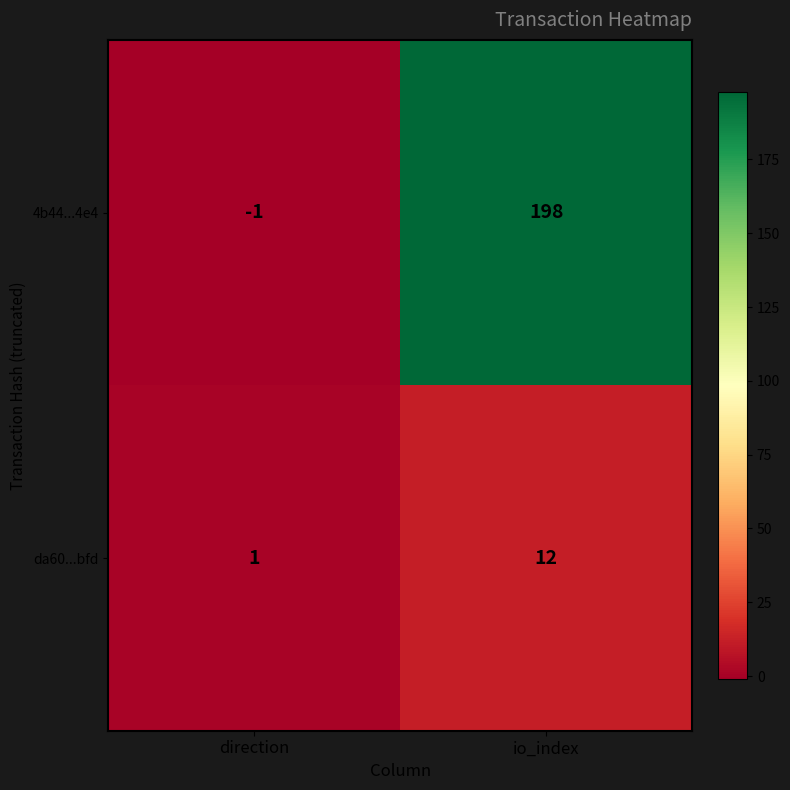

Count the number of categories in the chart.

2